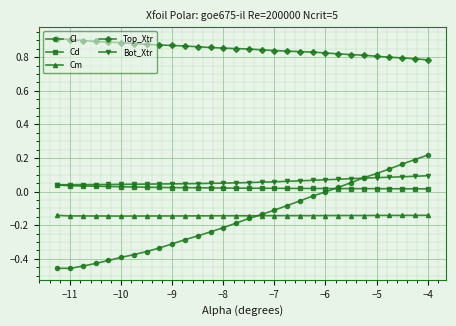

Count the number of data series in this chart.

5